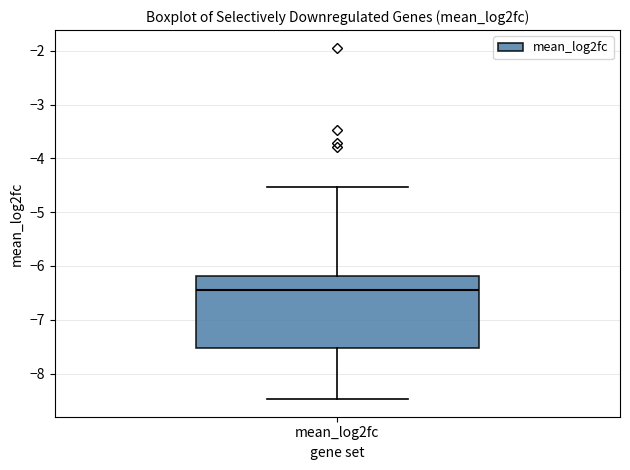

Read this box plot against the y-axis: the position of the median line, the range covered by the box, and the ends of both whiskers. The values are not printed on the chart, so give them approximately, as read against the axis.

median -6.5, box -7.5 to -6.2, whiskers -8.5 to -4.5